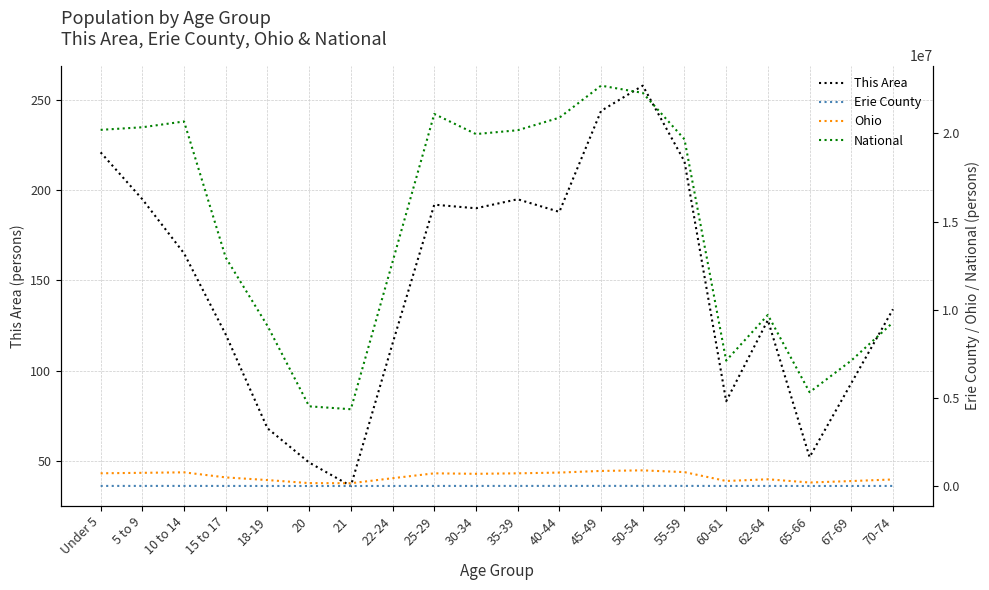

How many lines are shown in the chart?

4